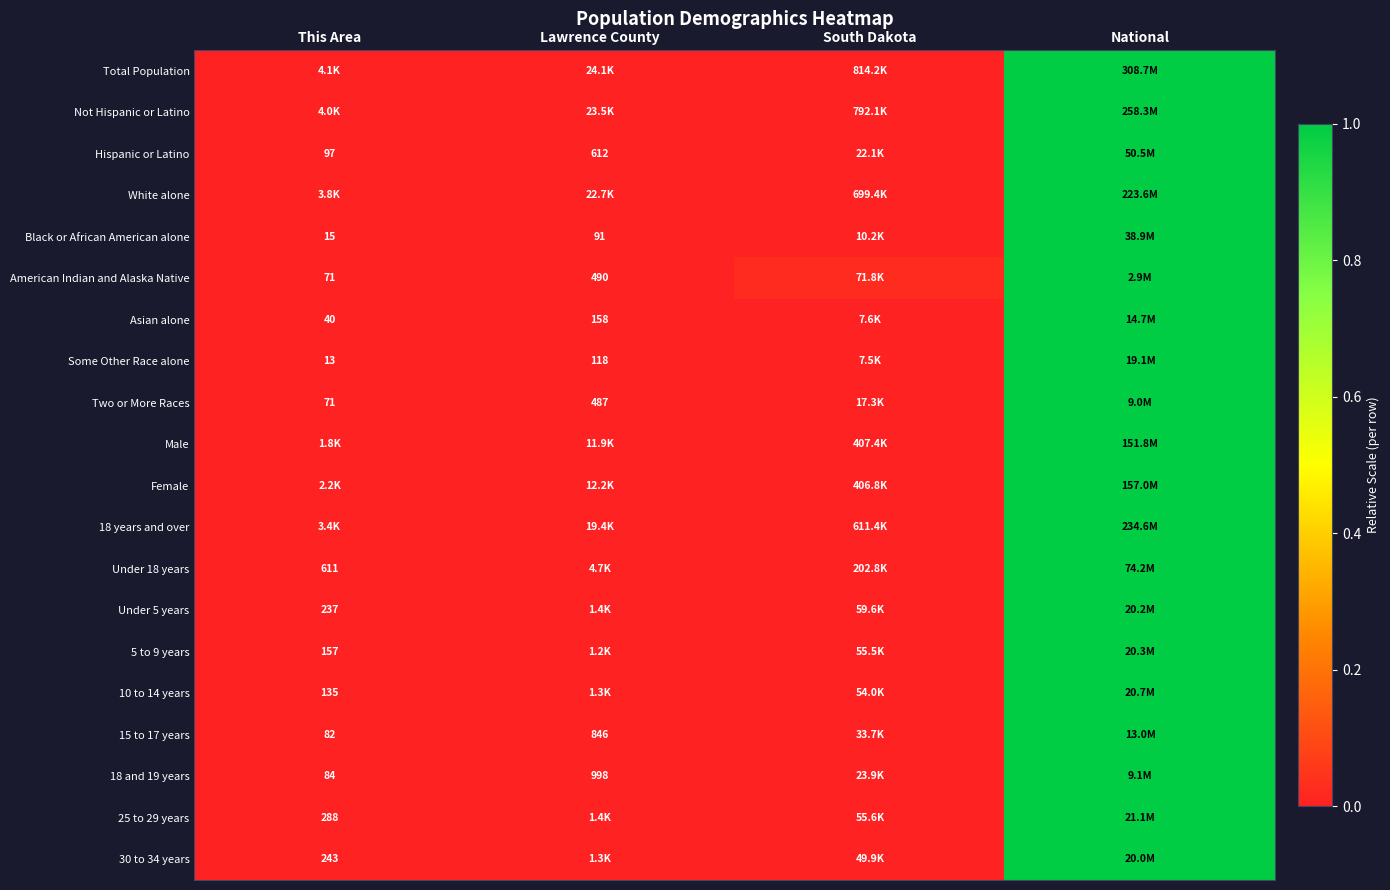

Is the value of American Indian and Alaska Native at Lawrence County greater than the value of Hispanic or Latino at National?

No